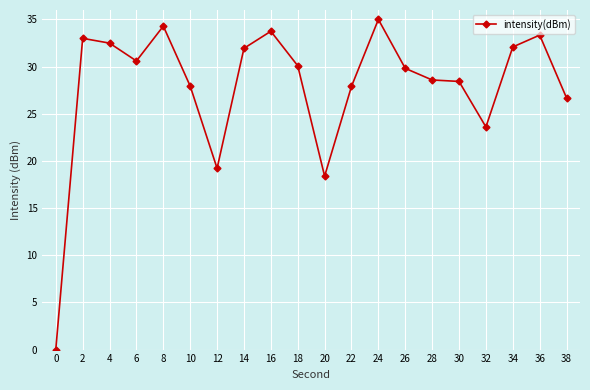

Between 2 and 32, which is larger?

2